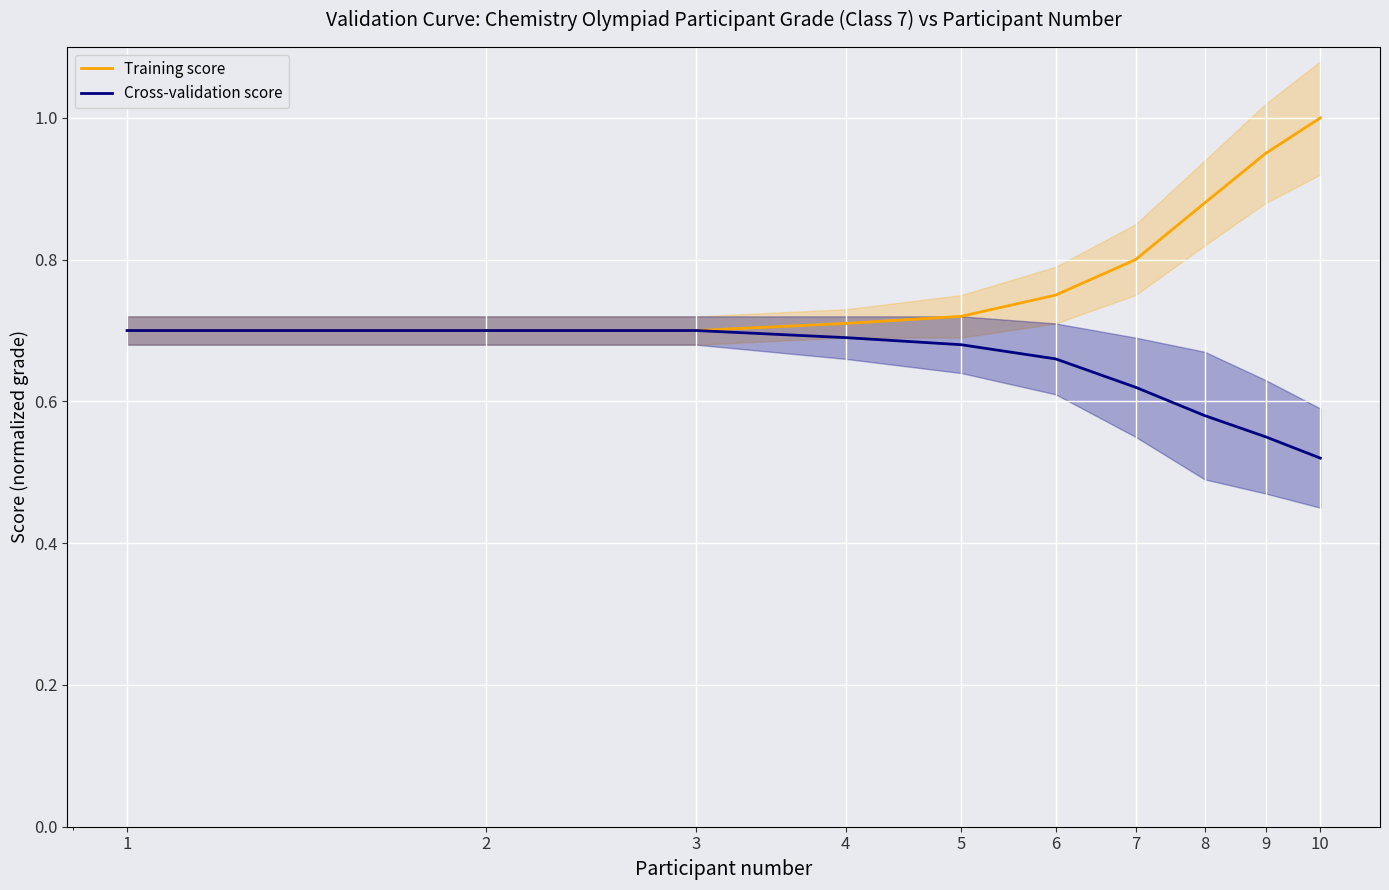

What is the value of the Training score point at the 7th from the left?

0.8